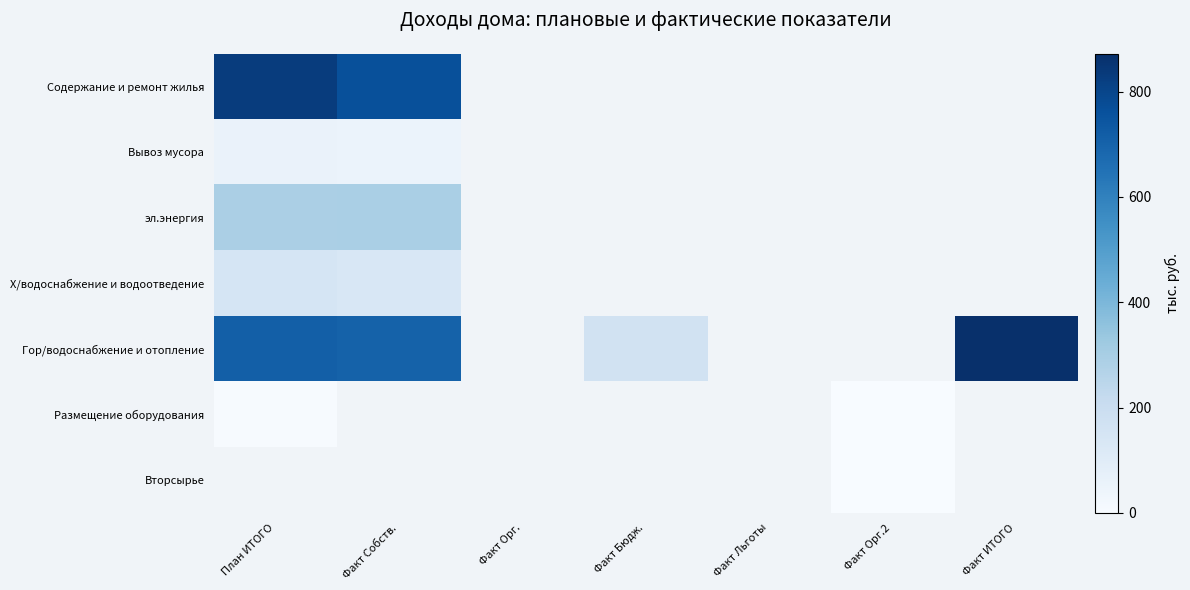

How many data points does each series have?

7